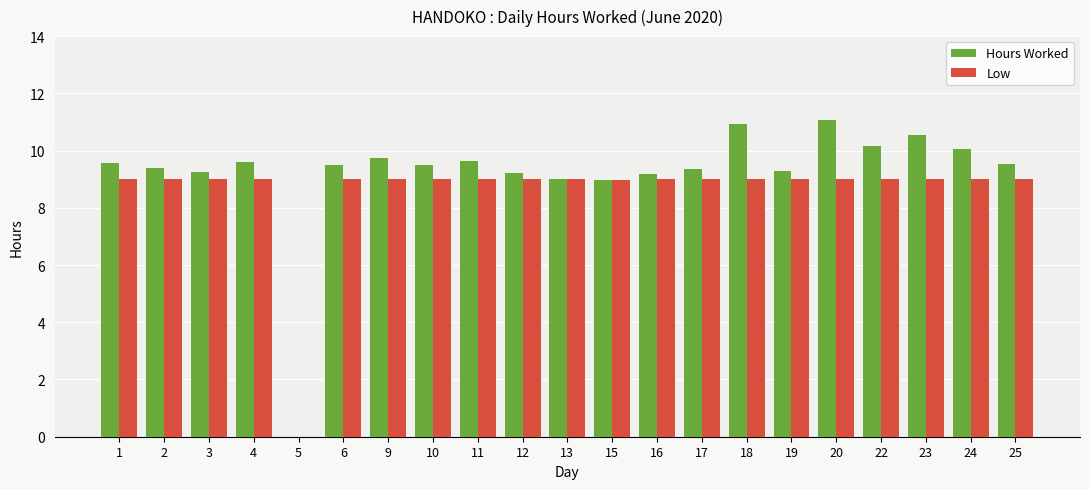

How many values in Low are above zero?

20